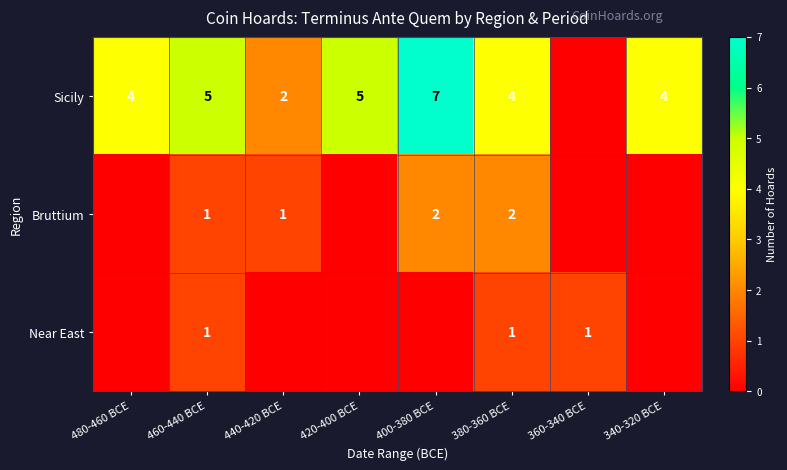

True or false: Near East has a value of 2 at 360-340 BCE.

False